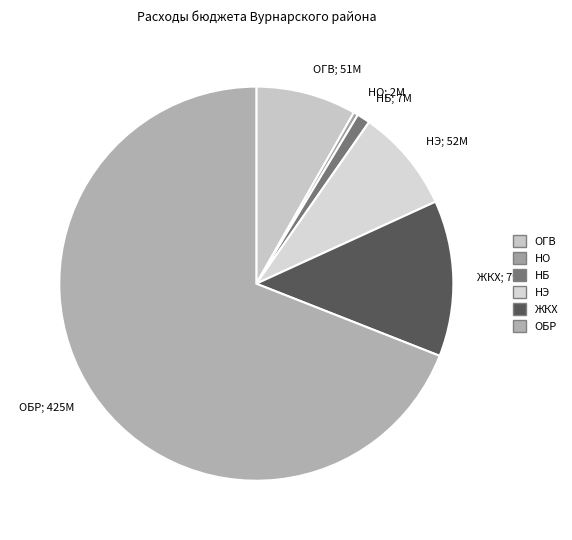

Count the number of slices in the pie.

6